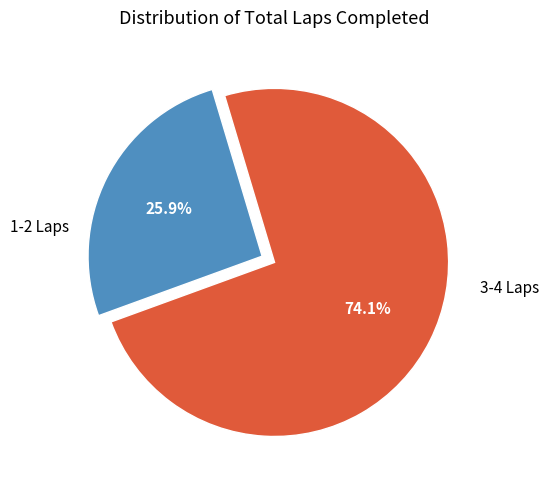

To the nearest percent, what is the difference between the largest and smallest slice percentages?

48%